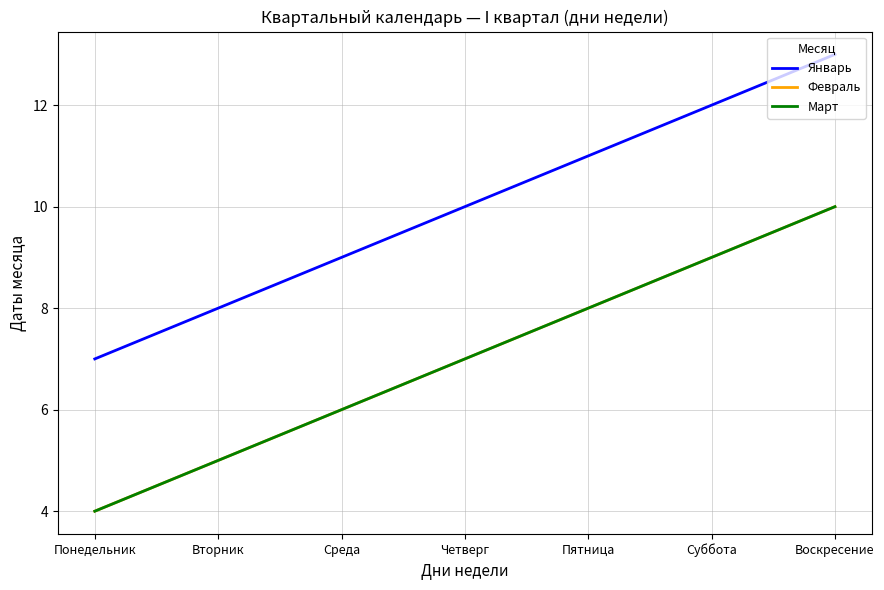

Does the chart display data point markers on the line(s)?

No